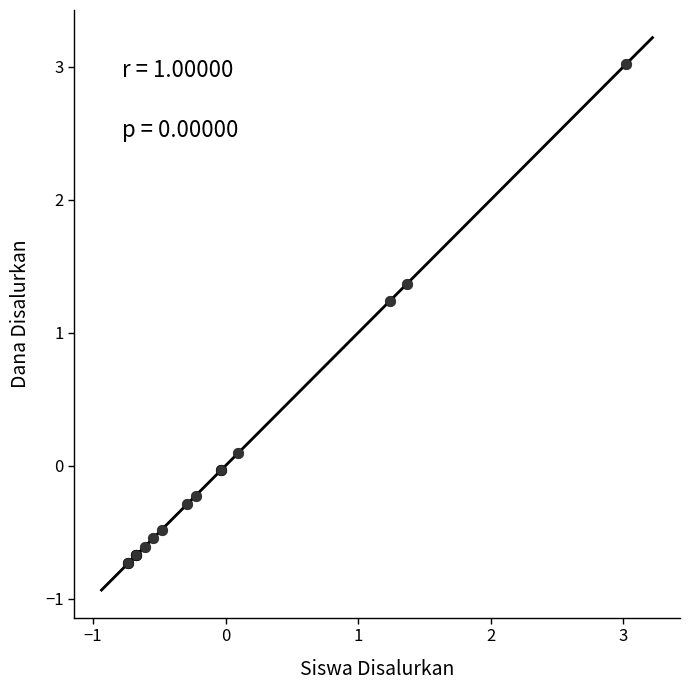

What Y value in the scatter plot is closest to 1?

1.2